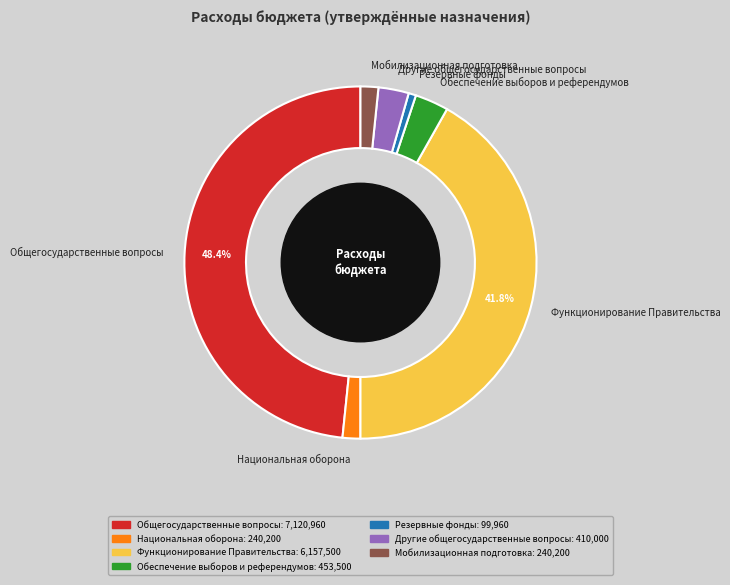

Which has a higher value, Резервные фонды or Другие общегосударственные вопросы?

Другие общегосударственные вопросы